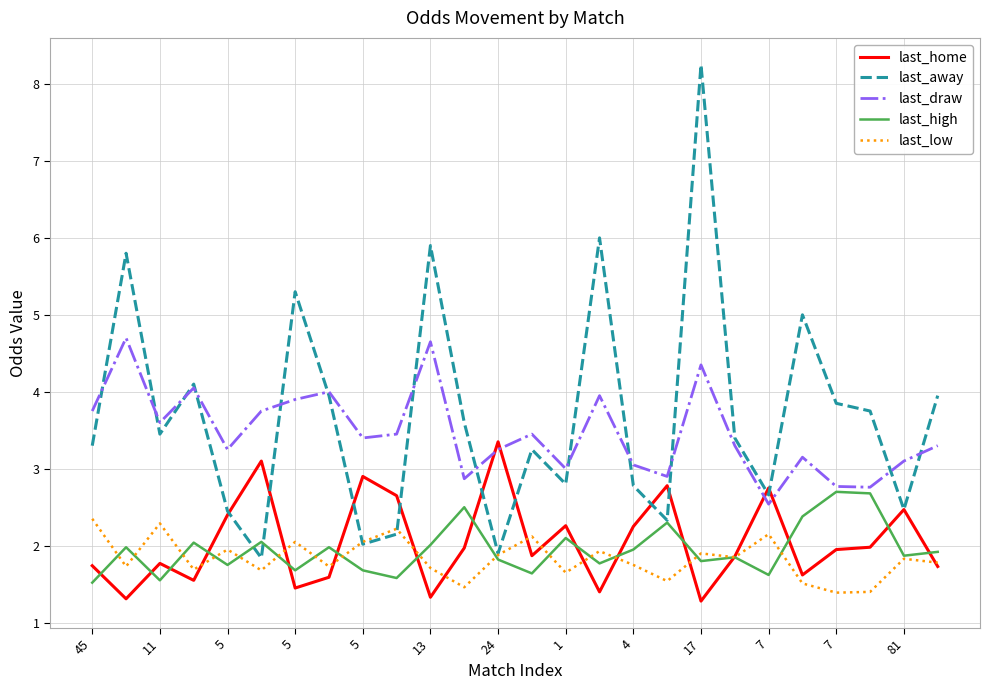

What is the difference between the second highest and minimum values in the last_high series?

1.2